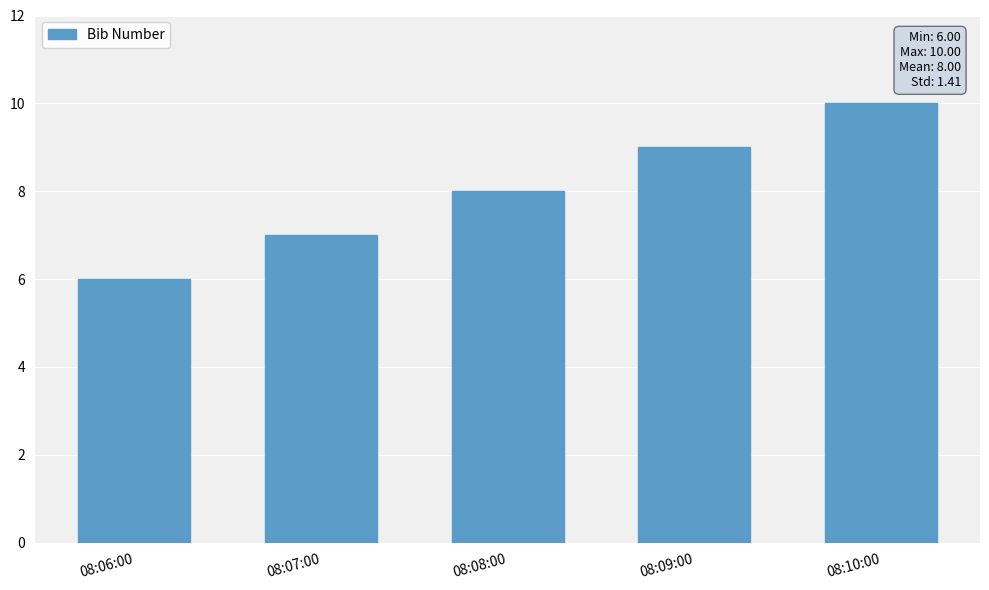

Where is the data nearest to the value 8?

08:08:00